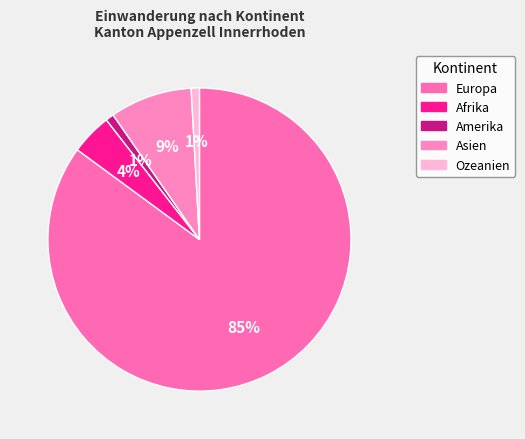

To the nearest percent, what portion does Afrika represent?

4%